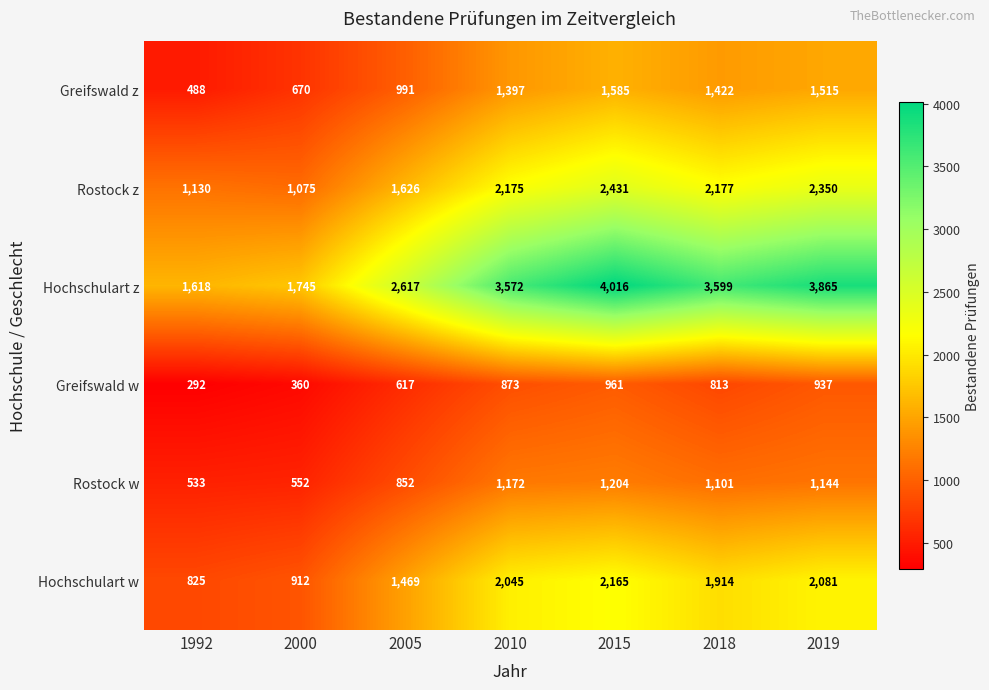

What is the difference between the maximum and minimum values in the Hochschulart w series?

1340